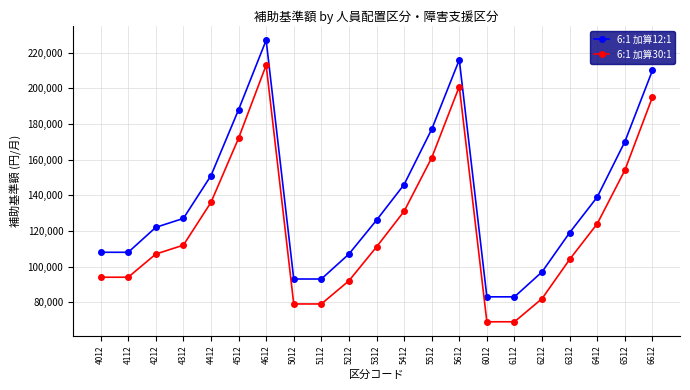

Reading left to right, transcribe all the data shown in this chart.

6:1 加算12:1: 108000	108000	122000	127000	151000	188000	227000	93000	93000	107000	126000	146000	177000	216000	83000	83000	97000	119000	139000	170000	210000
6:1 加算30:1: 94000	94000	107000	112000	136000	172000	213000	79000	79000	92000	111000	131000	161000	201000	69000	69000	82000	104000	124000	154000	195000